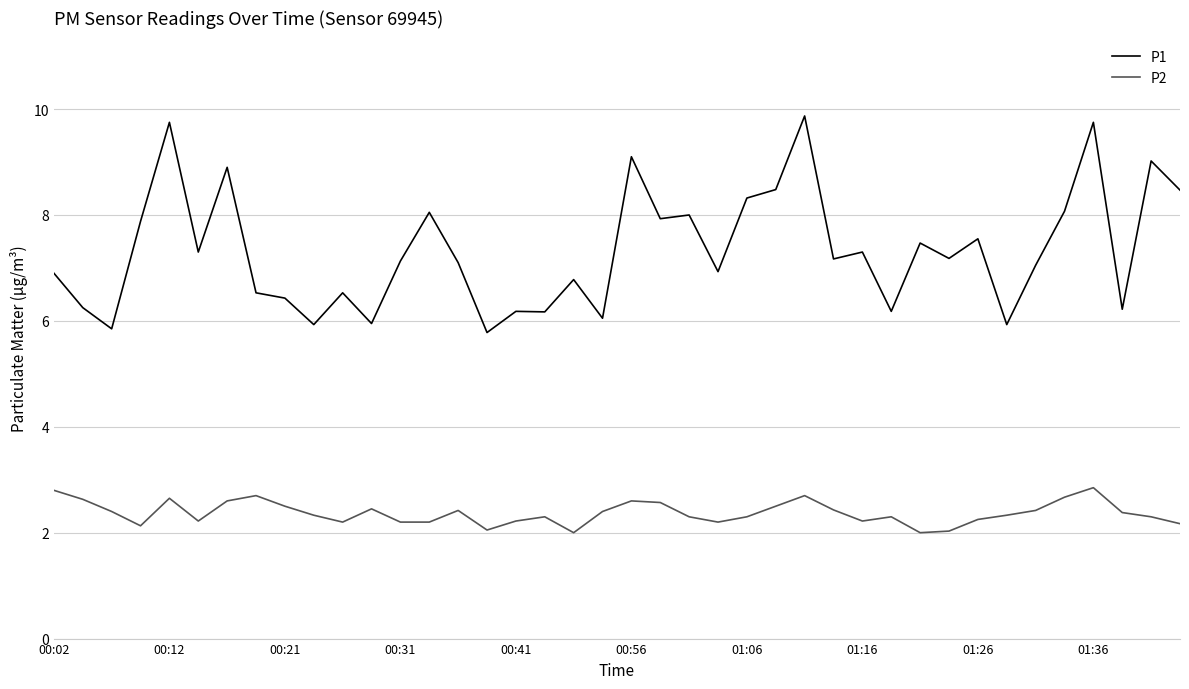

List the series in order of their overall mean, lowest first.

P2, P1